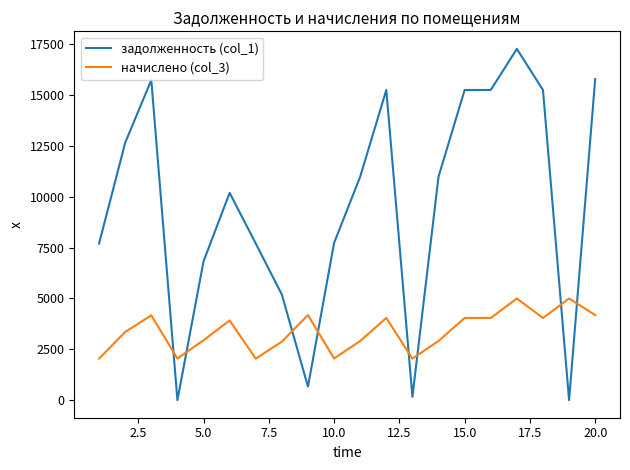

List the series in order of their peak value, lowest first.

начислено (col_3), задолженность (col_1)